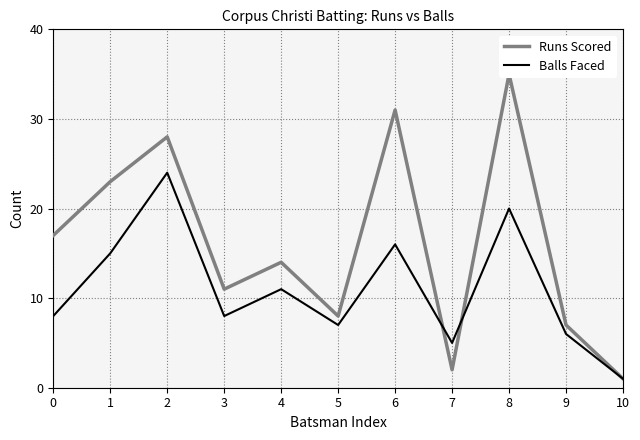

Count the number of data series in this chart.

2